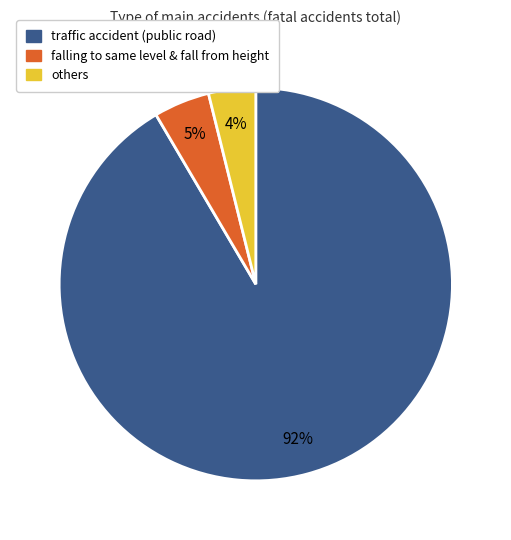

To the nearest percent, what percentage of the pie is others?

4%